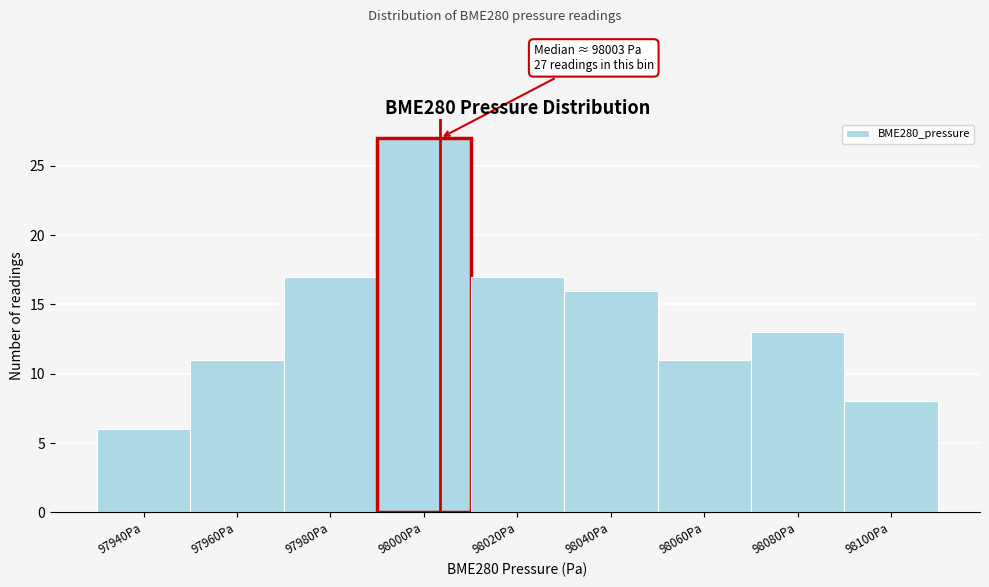

Over which range of the x-axis is the bar tallest?

97990 to 98010